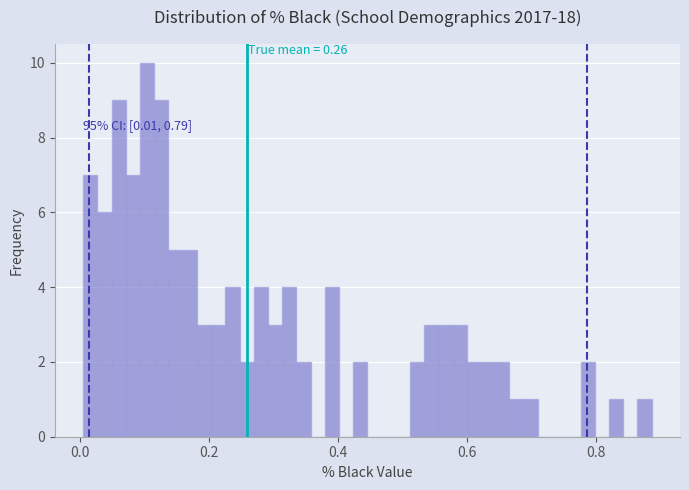

Around what value on the x-axis is the tallest bar? Give the approximate position of its centre, as read against the axis.

0.10